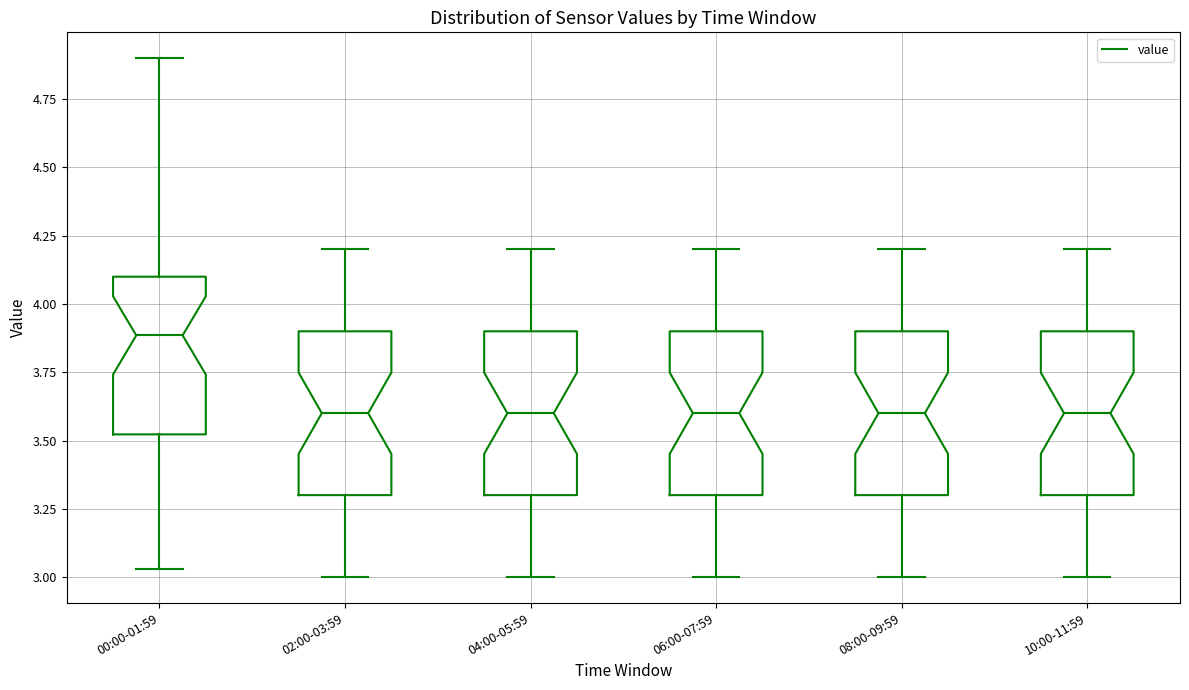

Reading left to right, transcribe this box plot: for each box, give where its median line is, the range the box spans, and where its two whiskers end, as read against the y-axis. The values are not printed on the chart, so give them approximately, as read against the axis.

00:00-01:59: median 3.90, box 3.50 to 4.10, whiskers 3.05 to 4.90
02:00-03:59: median 3.60, box 3.30 to 3.90, whiskers 3.00 to 4.20
04:00-05:59: median 3.60, box 3.30 to 3.90, whiskers 3.00 to 4.20
06:00-07:59: median 3.60, box 3.30 to 3.90, whiskers 3.00 to 4.20
08:00-09:59: median 3.60, box 3.30 to 3.90, whiskers 3.00 to 4.20
10:00-11:59: median 3.60, box 3.30 to 3.90, whiskers 3.00 to 4.20